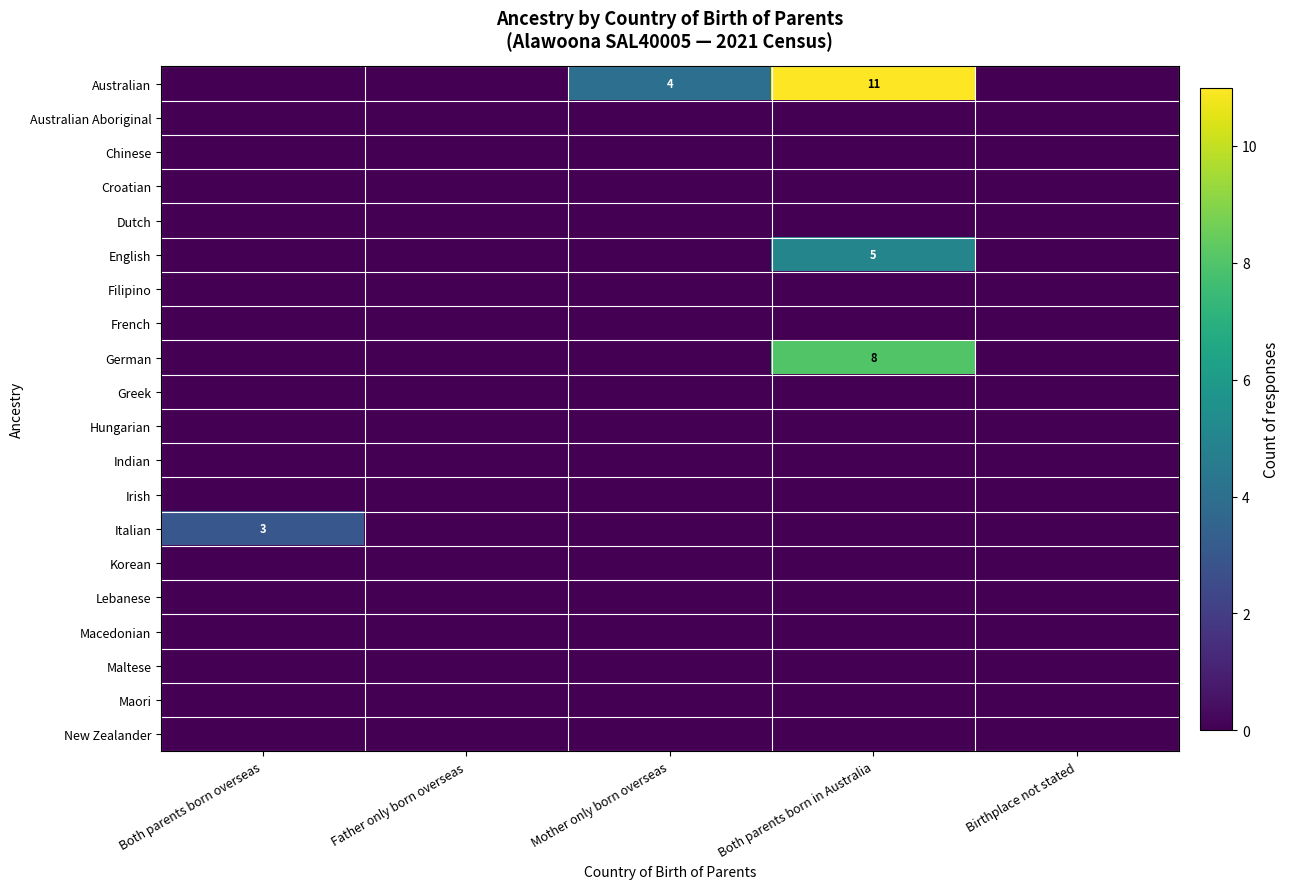

How many data points does each series have?

5